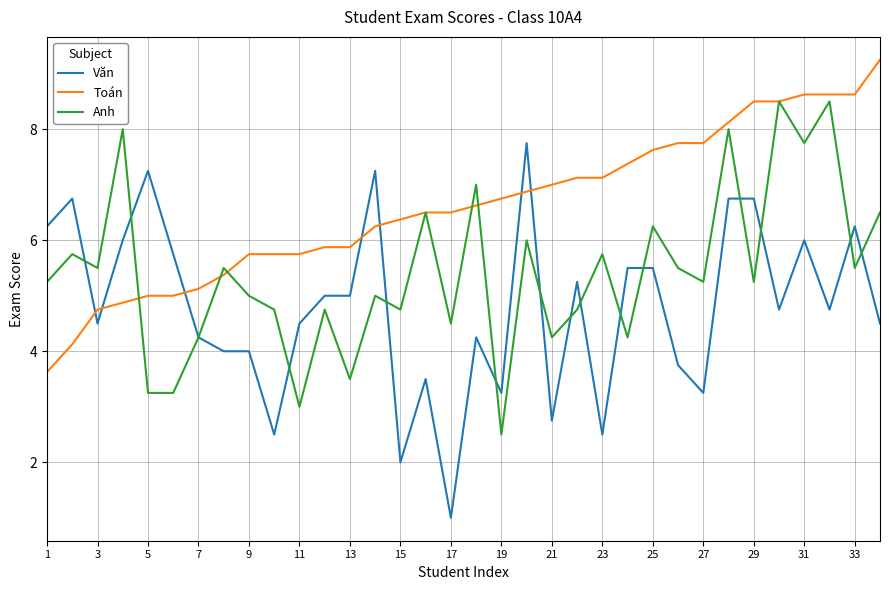

True or false: Toán and Văn intersect in this chart.

True